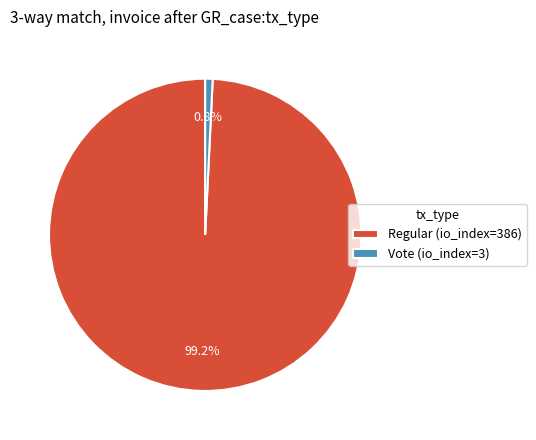

What percentage is the Regular (io_index=386) slice, to the nearest percent?

99%